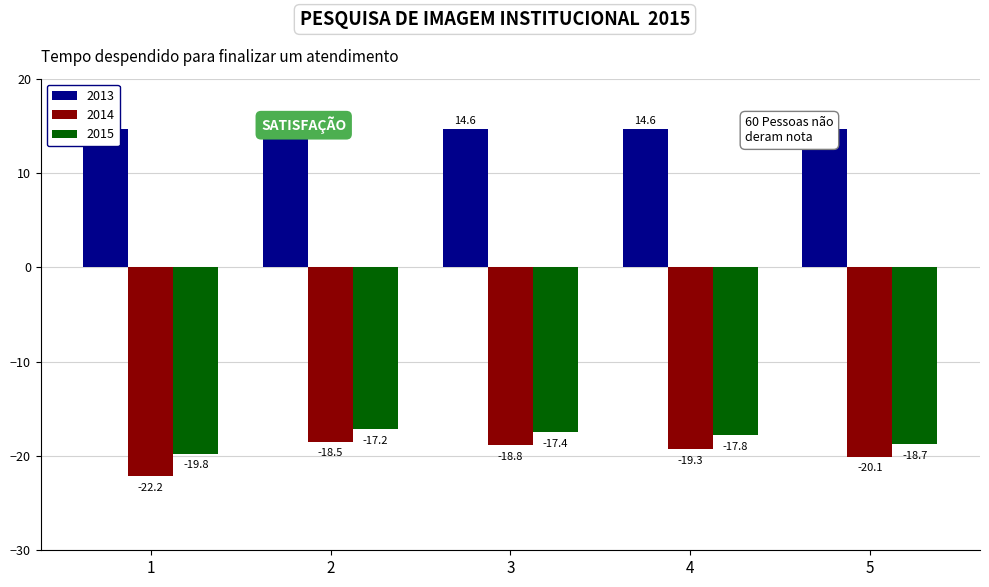

Reading left to right, what are all the values shown in this chart?

2014: -22.2	-18.5	-18.8	-19.3	-20.1
2015: -19.8	-17.2	-17.4	-17.8	-18.7